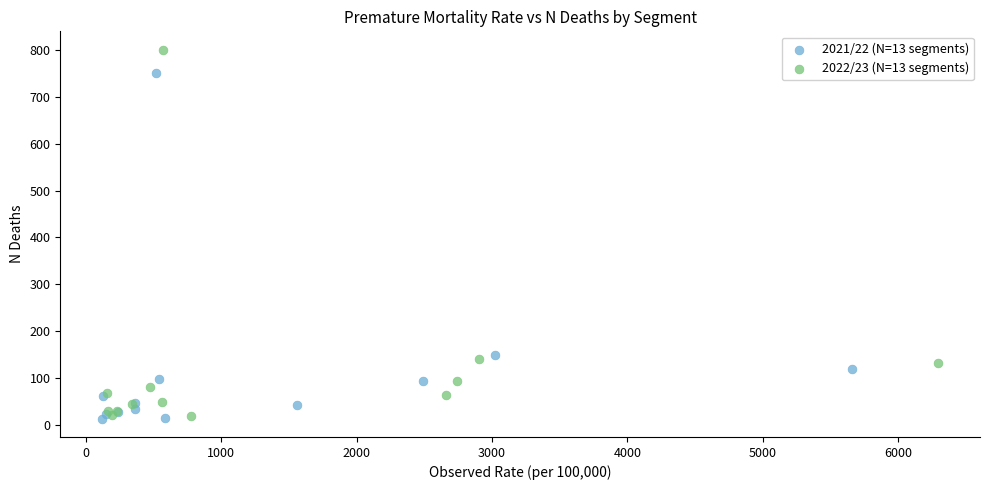

Which series has the widest spread of Y values?

2022/23 (N=13 segments)